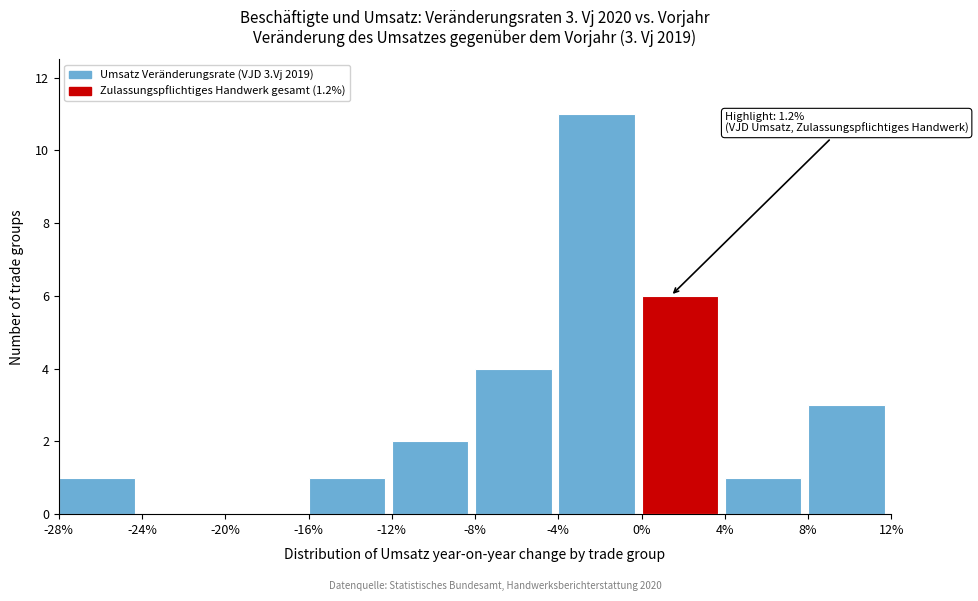

Which range on the x-axis has the tallest bar?

-4% to 0%